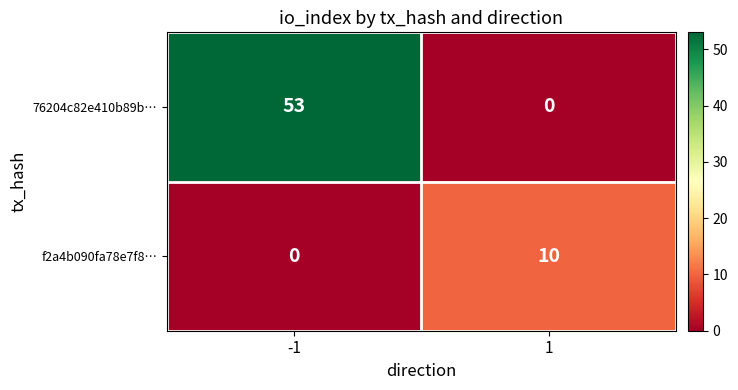

Between -1 and 1, which series saw the biggest shift?

76204c82e410b89b…